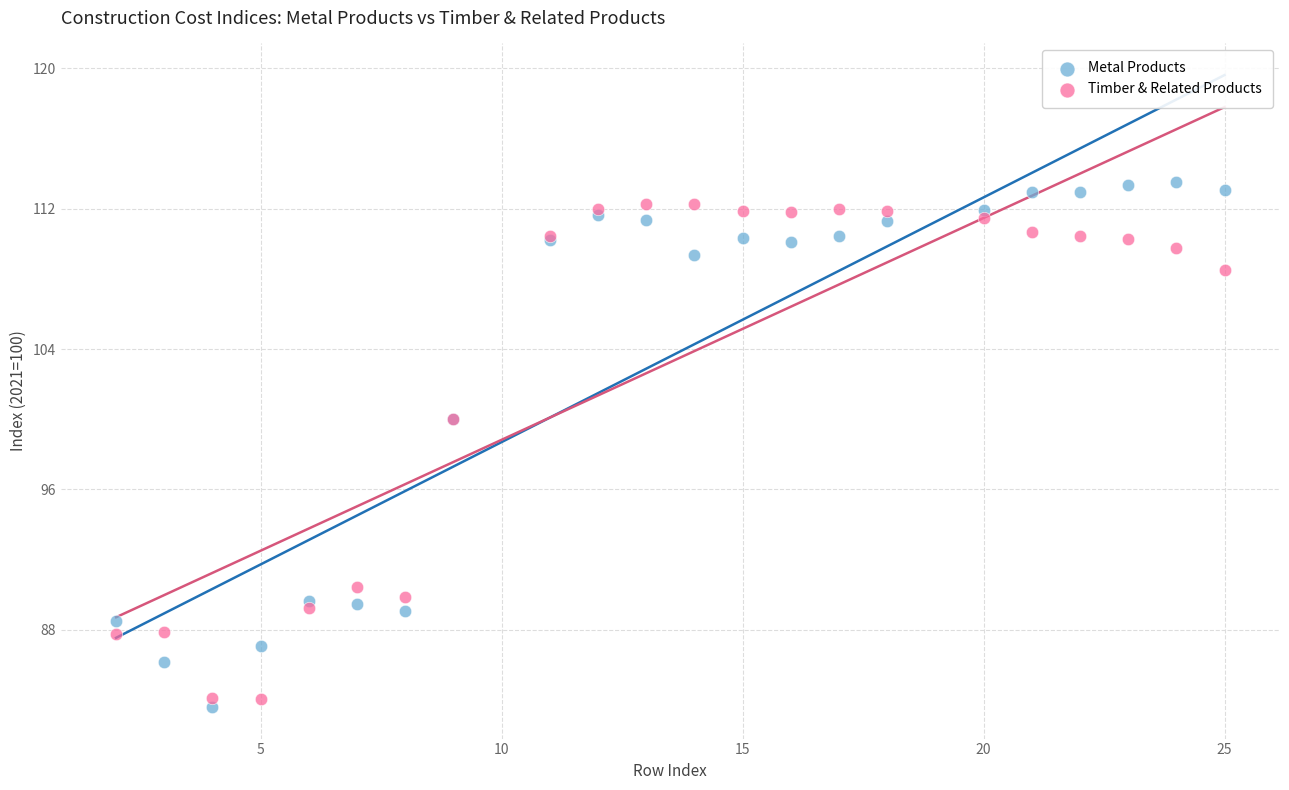

Which series contains the lowest Y value?

Metal Products